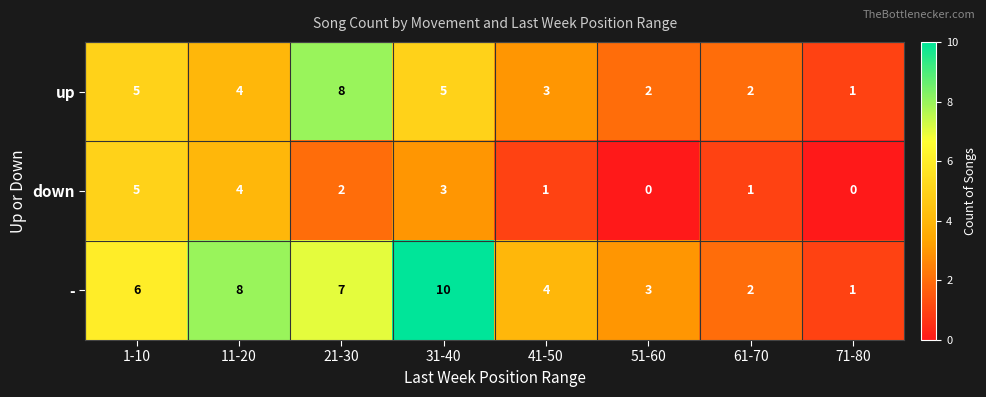

How many distinct data groups are displayed?

3